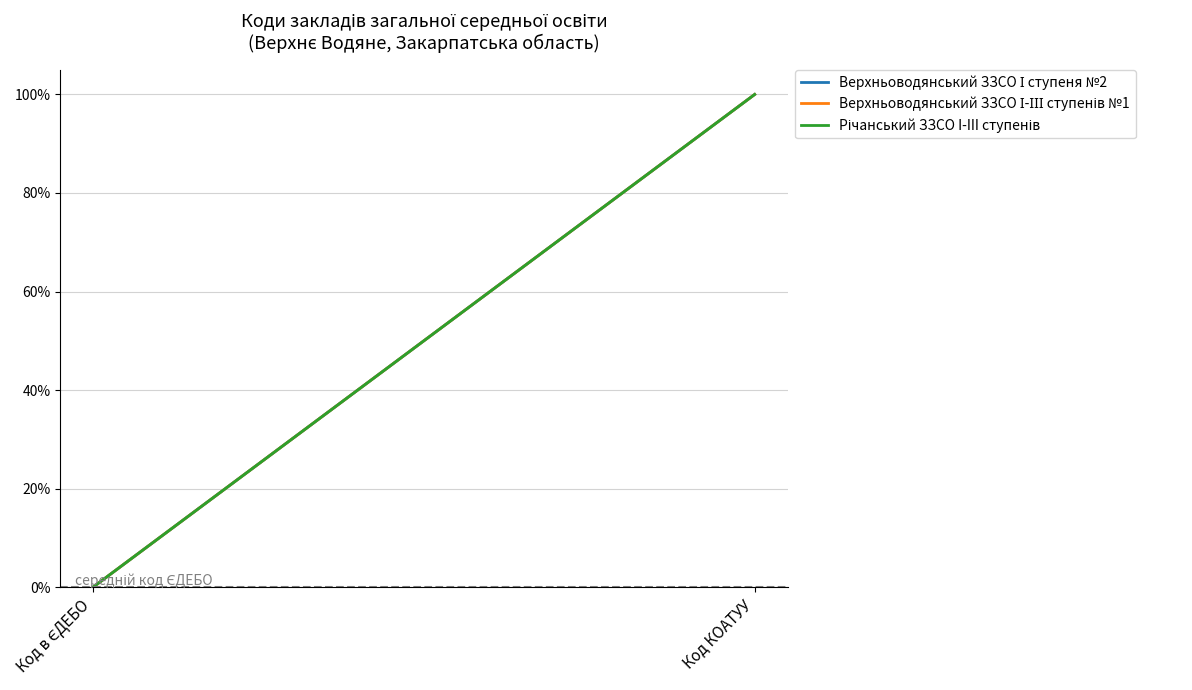

The Річанський ЗЗСО I-III ступенів series shows 0.0 at Код в ЄДЕБО. True or false?

True